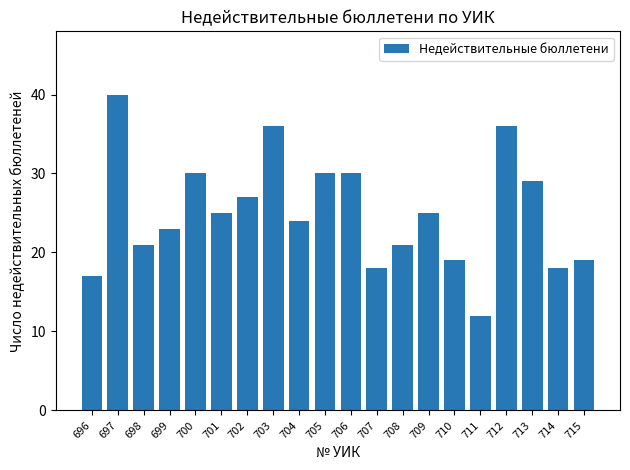

Count the number of categories in the chart.

20